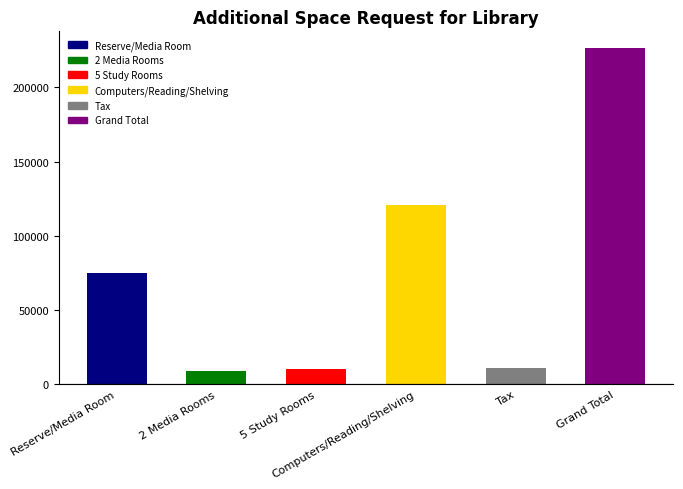

How many data points are less than 75125?

3